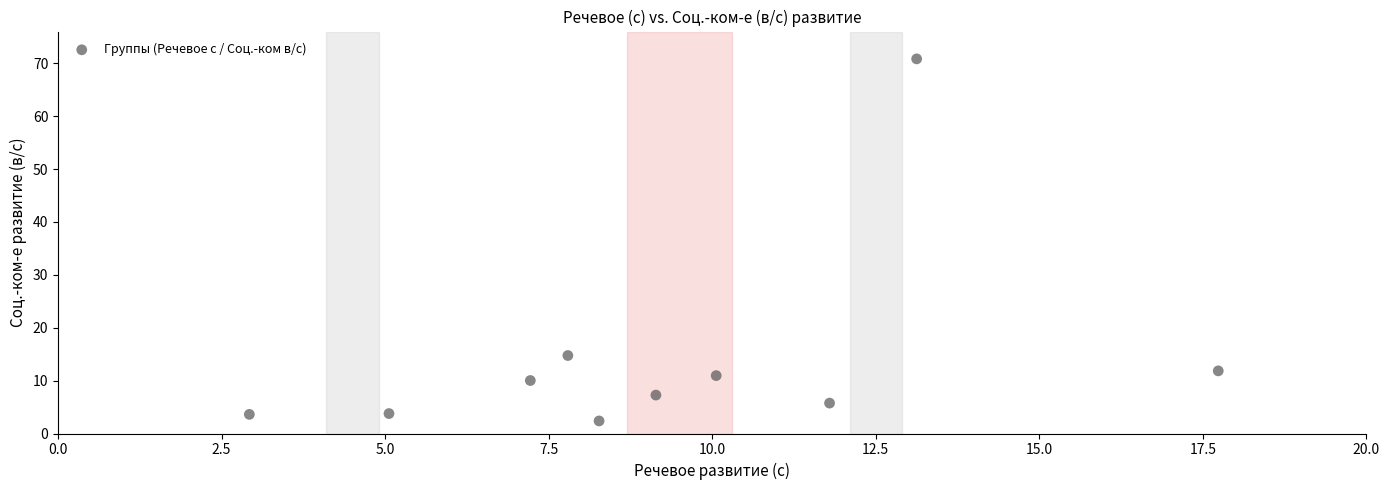

What is the average Y value?

14.1